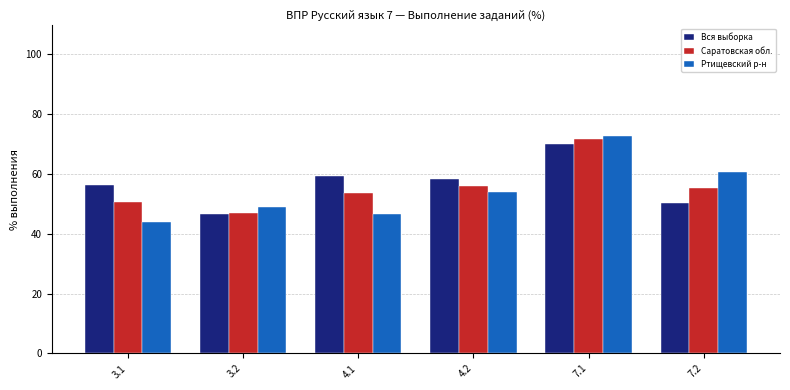

At which label does Саратовская обл. reach its peak?

7.1